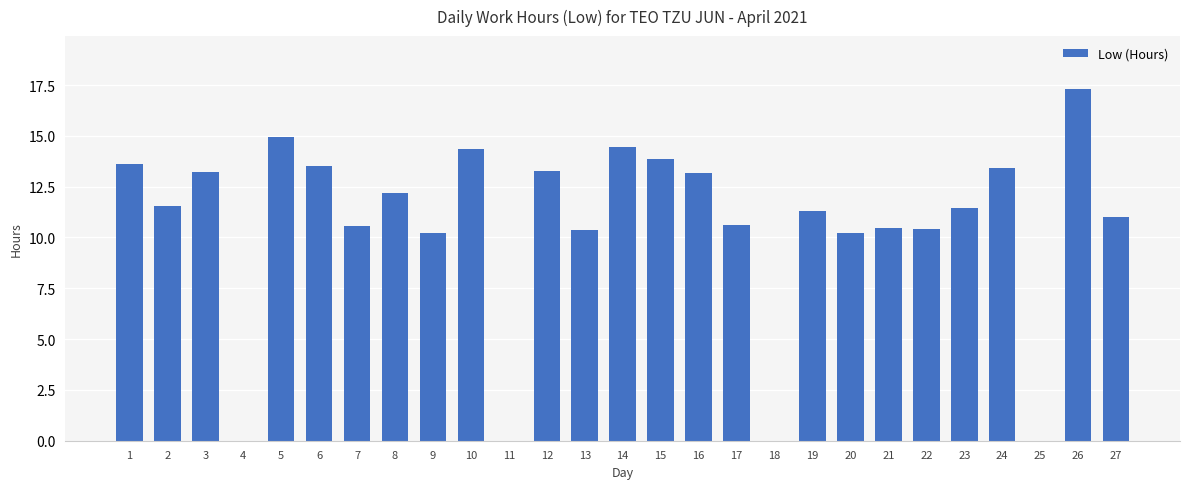

Are the bars horizontal?

No